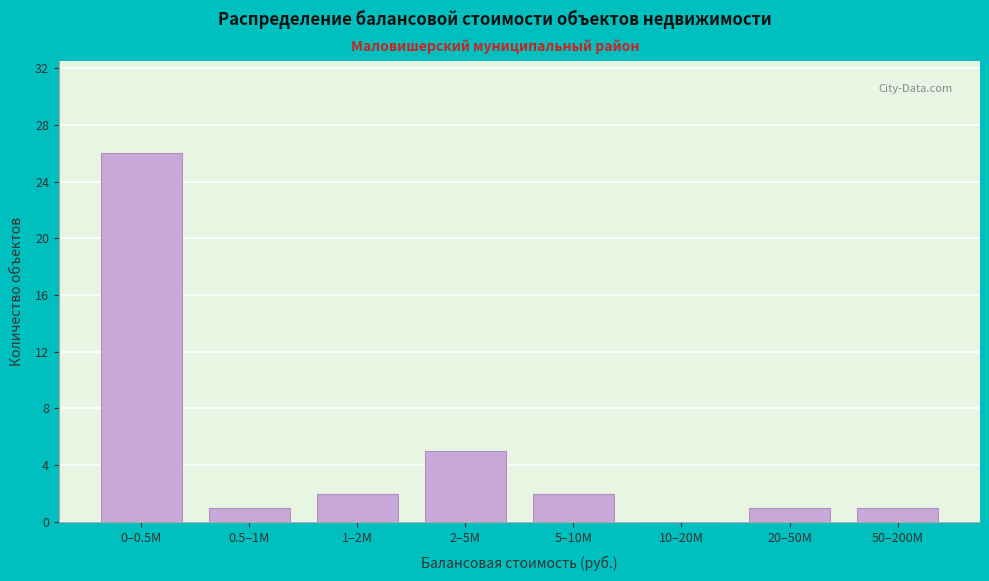

Reading right to left, transcribe all the data shown in this chart.

50–200M=1	20–50M=1	10–20M=0	5–10M=2	2–5M=5	1–2M=2	0.5–1M=1	0–0.5M=26